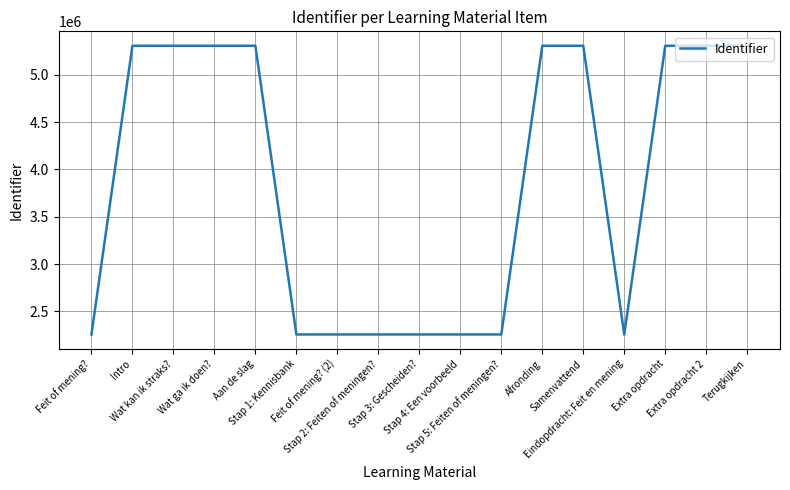

How many lines are shown in the chart?

1